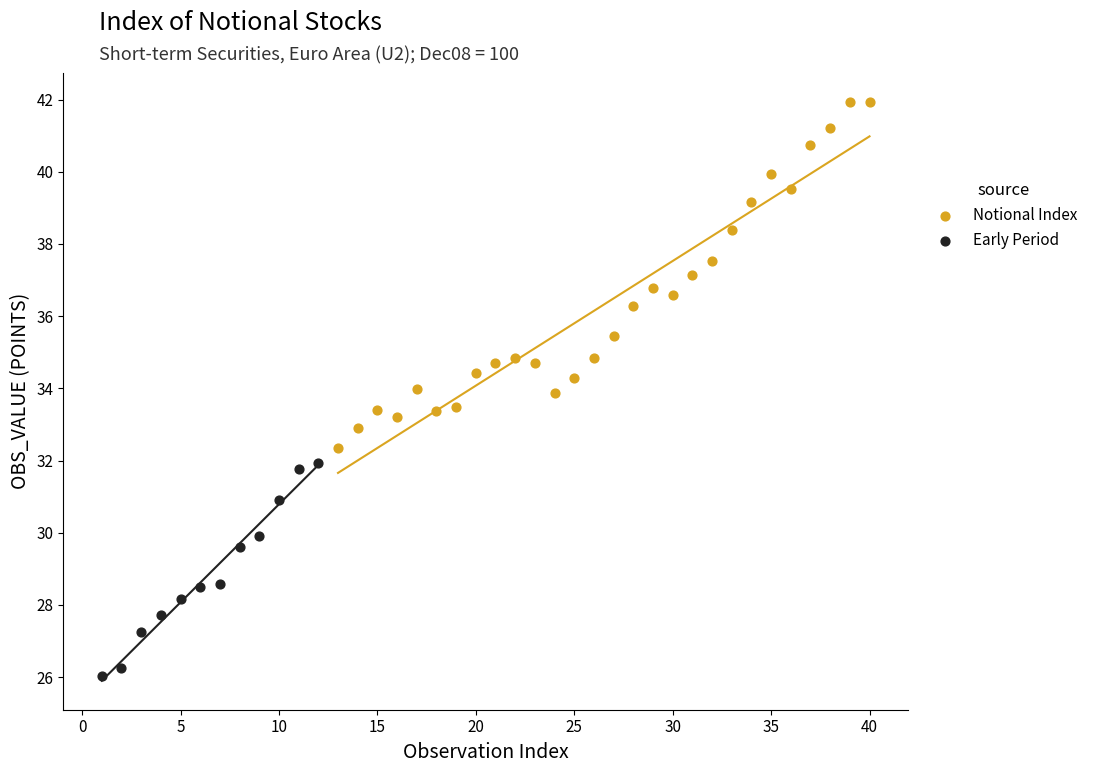

Which series has the largest Y range (max minus min)?

Notional Index